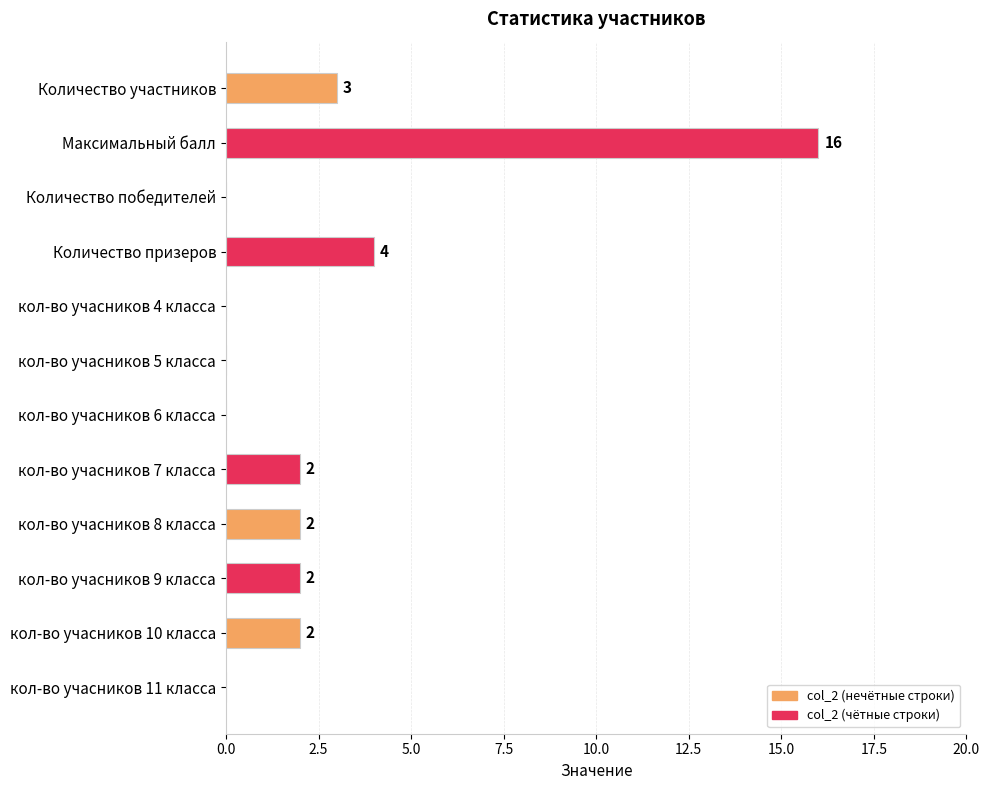

Reading bottom to top, list all the values displayed in this chart.

кол-во учасников 11 класса=0	кол-во учасников 10 класса=2	кол-во учасников 9 класса=2	кол-во учасников 8 класса=2	кол-во учасников 7 класса=2	кол-во учасников 6 класса=0	кол-во учасников 5 класса=0	кол-во учасников 4 класса=0	Количество призеров=4	Количество победителей=0	Максимальный балл=16	Количество участников=3